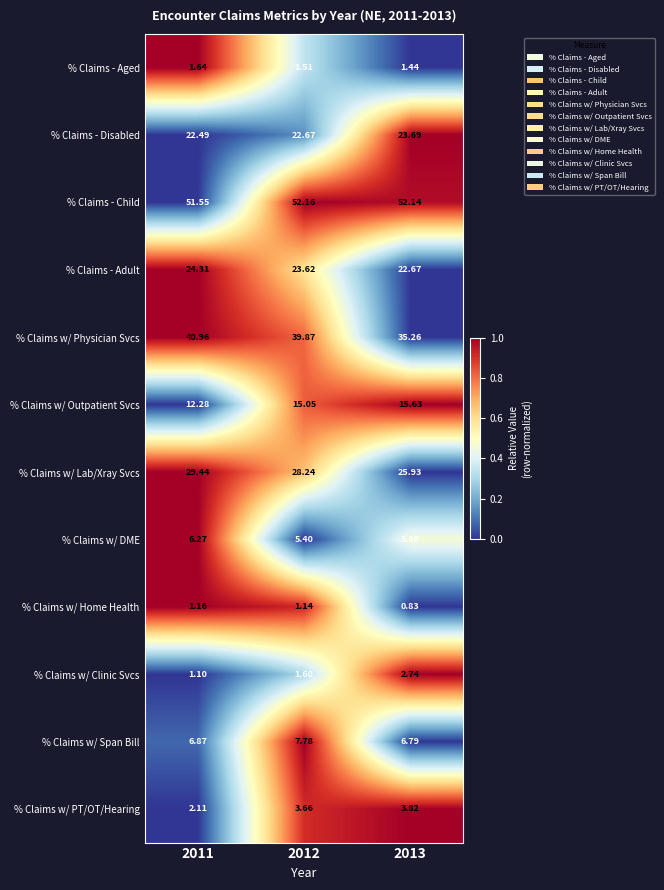

Which series has the largest total across all categories?

% Claims - Child